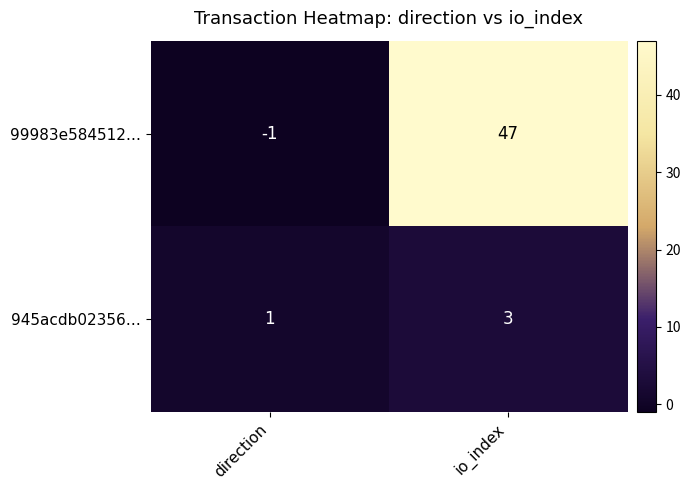

How many data points in 99983e584512… are less than 47?

1